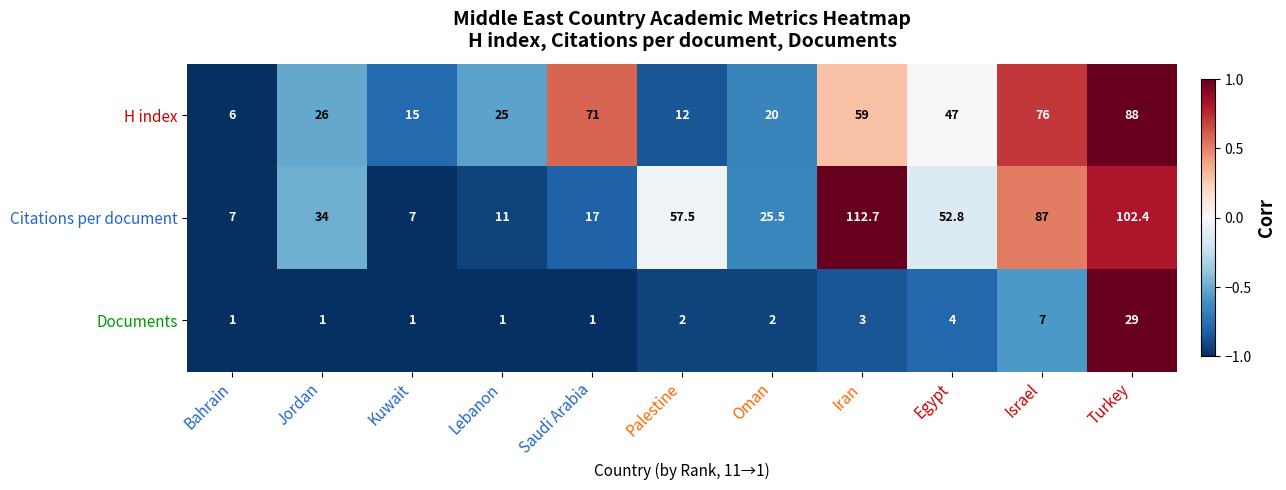

What is the spread (max minus min) of values at Palestine?

55.5